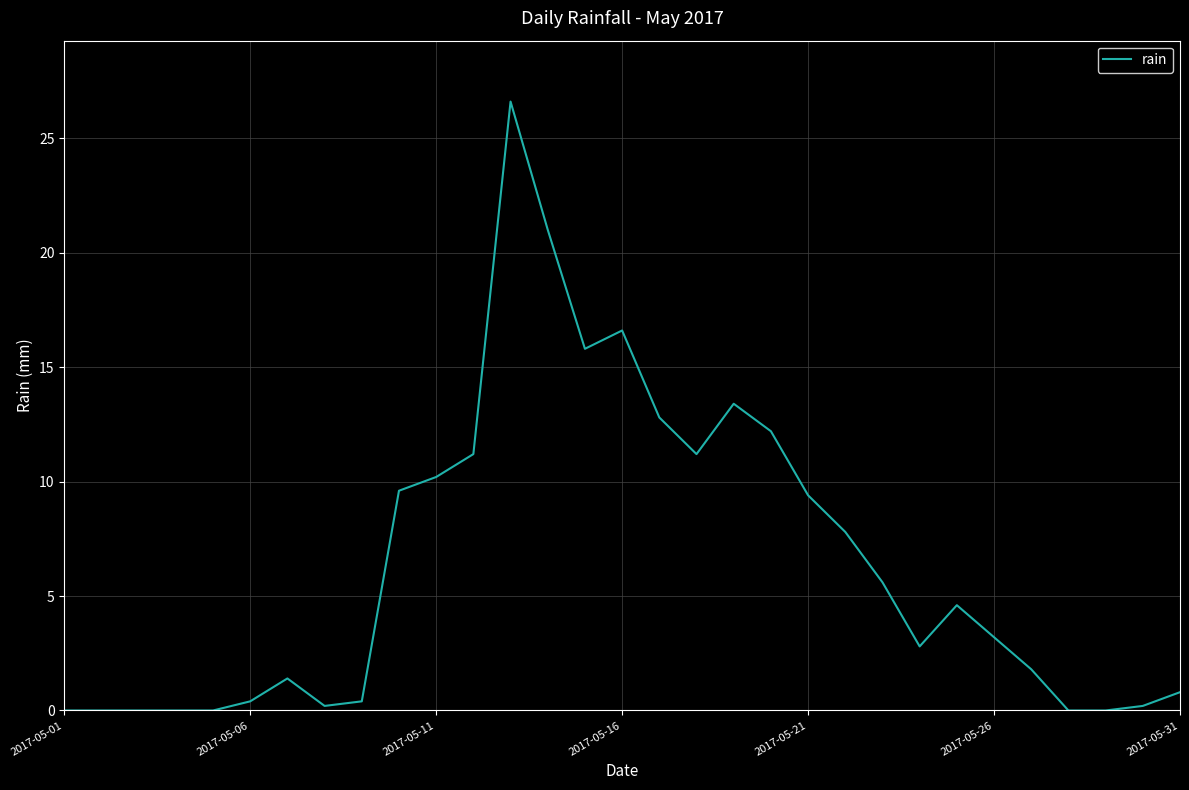

How many lines are shown in the chart?

1